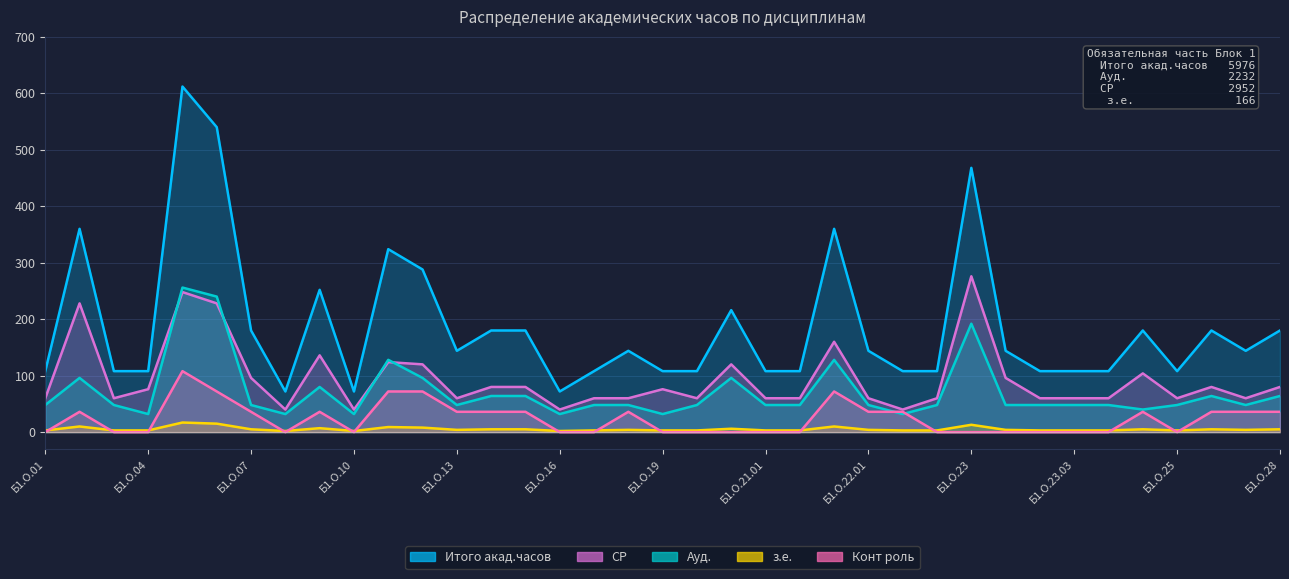

How many interior local valleys does the Конт роль series have?

3